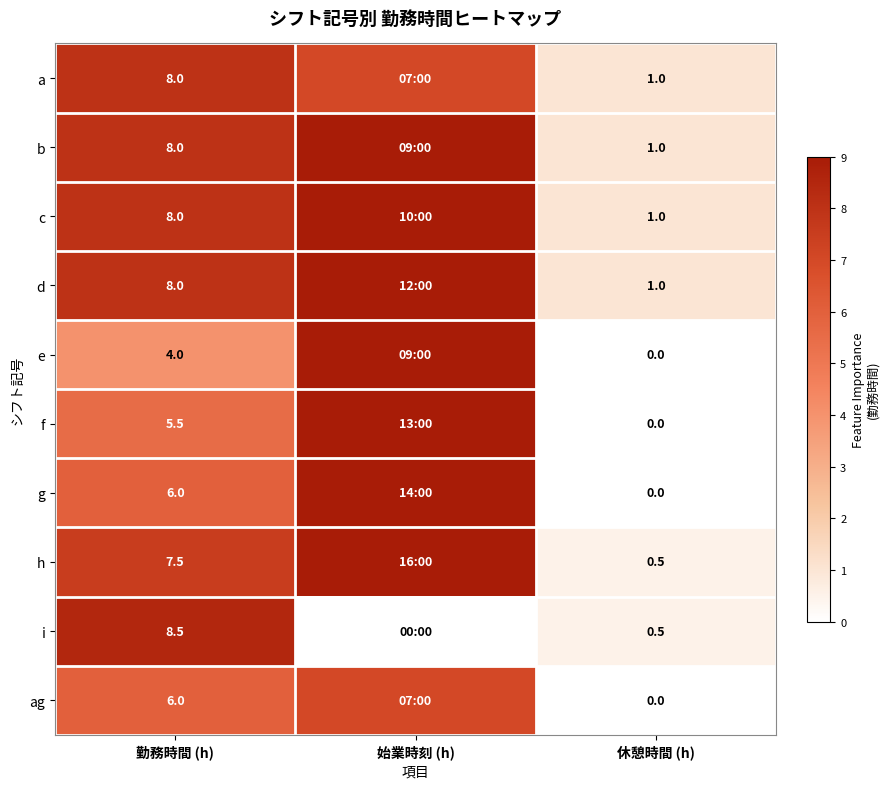

Which series has the largest range (max minus min)?

h